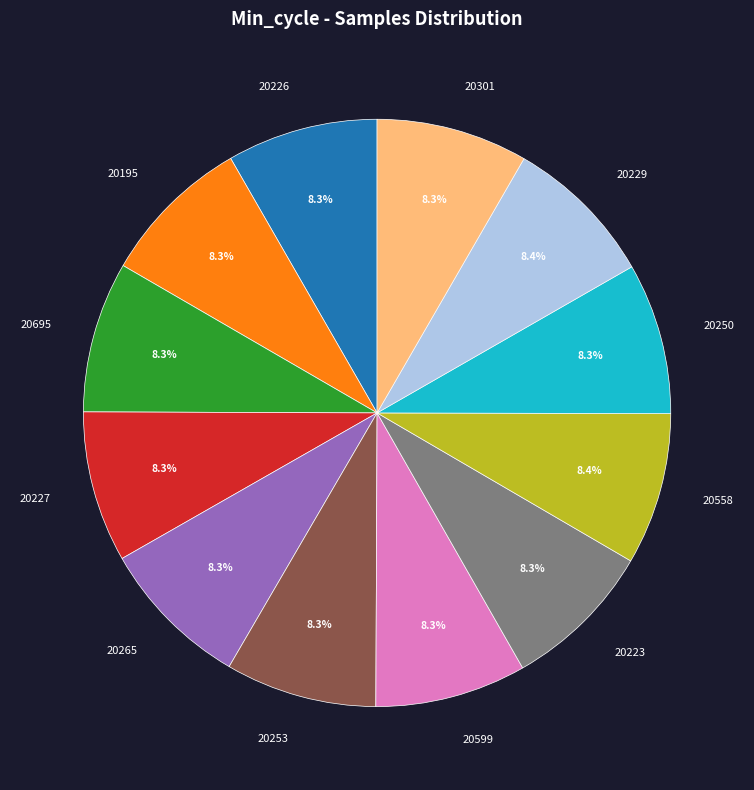

What percentage is NOT represented by 20253?

91.7%